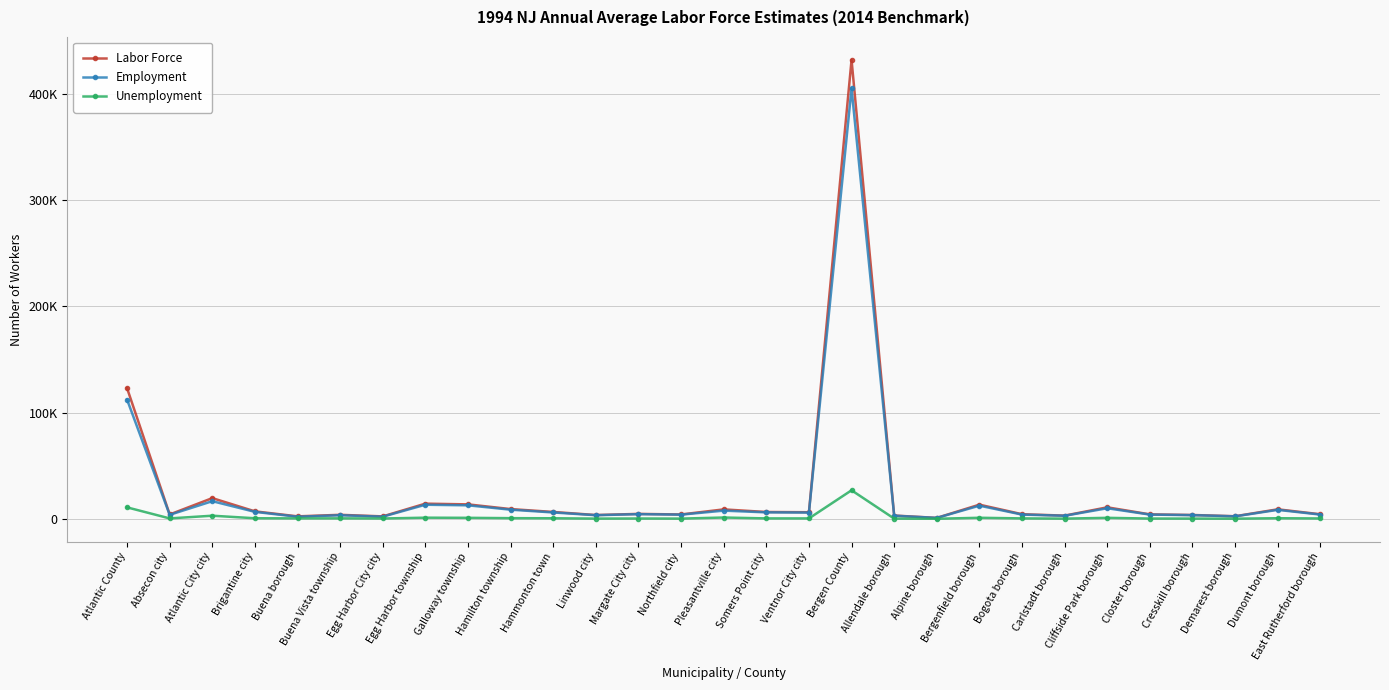

What is the difference between the Labor Force values at East Rutherford borough and Bergen County?

427735